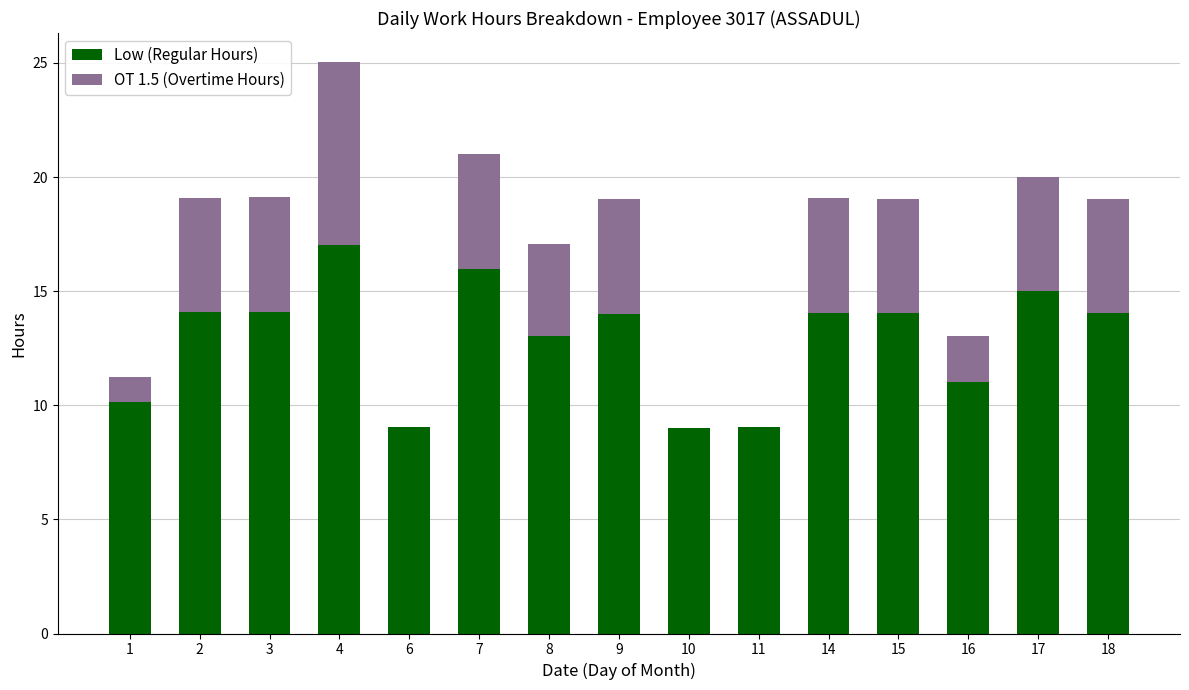

At which label does Low (Regular Hours) reach its peak?

4